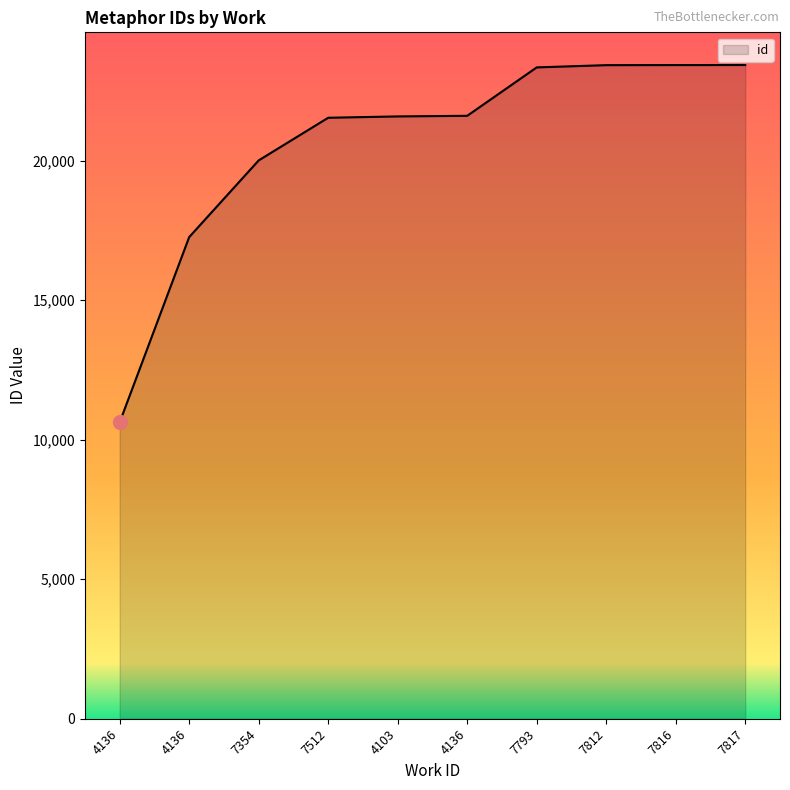

Rank the categories by value from lowest to highest.

4136, 4136, 7354, 7512, 4103, 4136, 7793, 7812, 7816, 7817